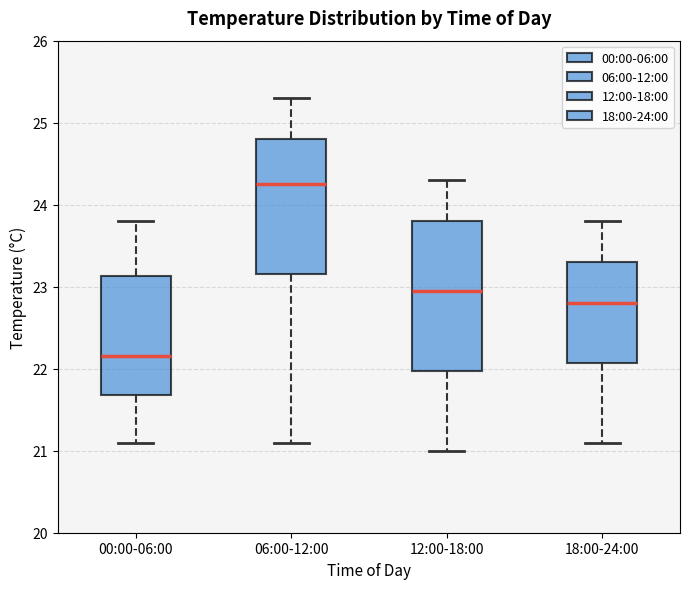

Comparing the boxes themselves (not the whiskers), which one is the tallest?

12:00-18:00